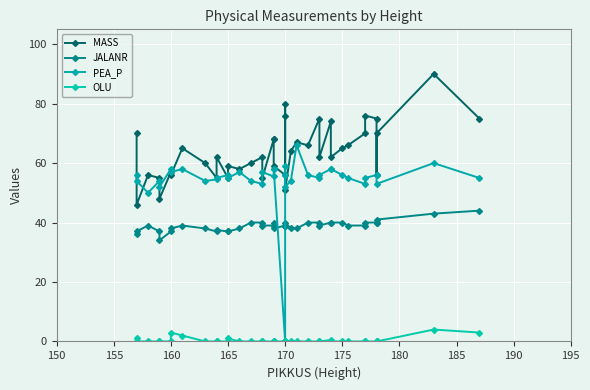

The MASS series shows 20.8 at 26. True or false?

False